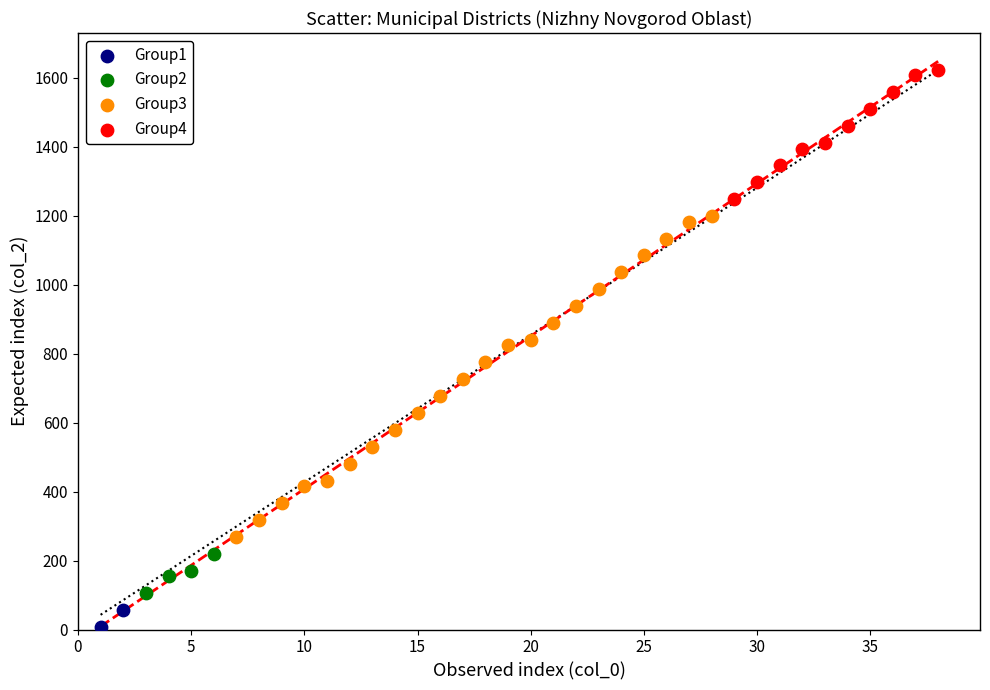

Which series contains the highest Y value?

Group4